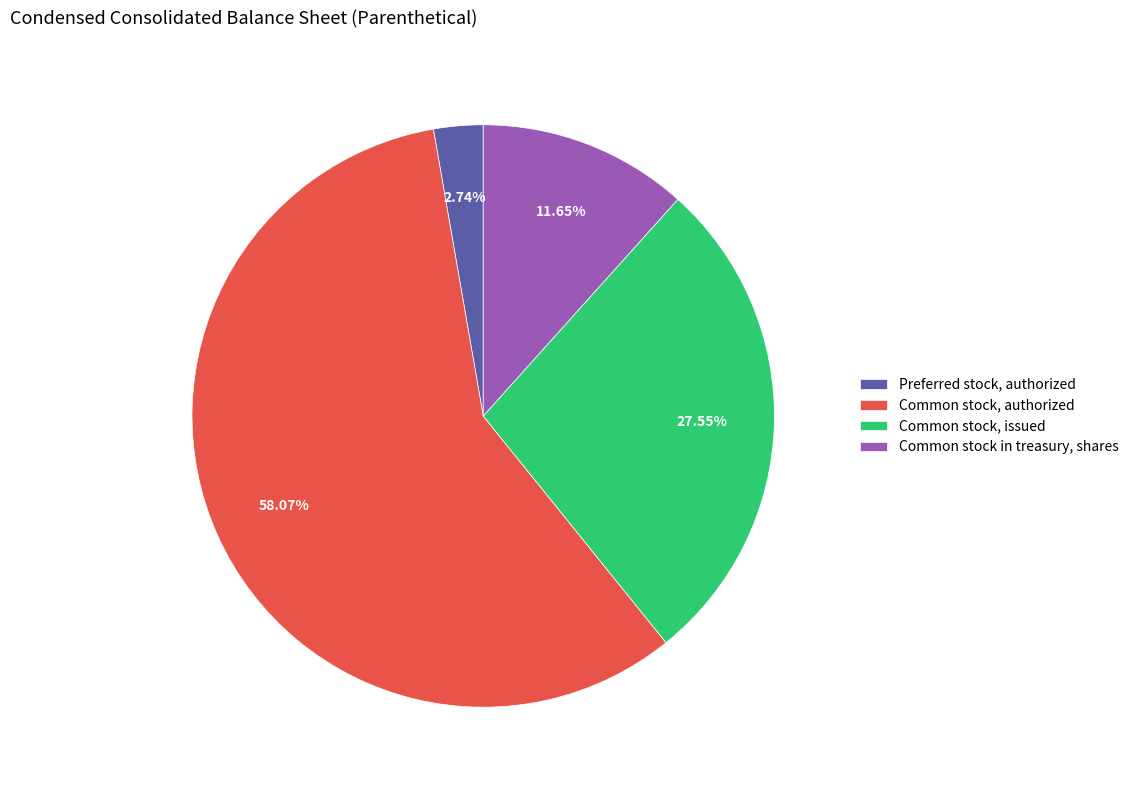

Does Common stock, authorized account for over 50% of the chart?

Yes